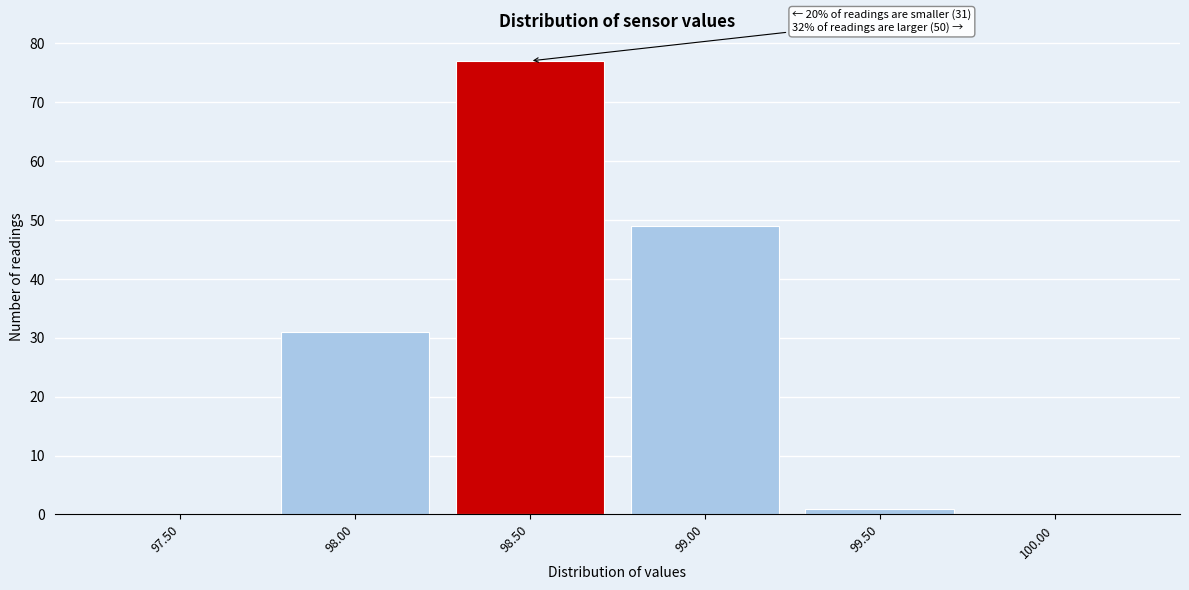

Reading right to left, what are all the values shown in this chart?

100.00=0	99.50=1	99.00=49	98.50=77	98.00=31	97.50=0